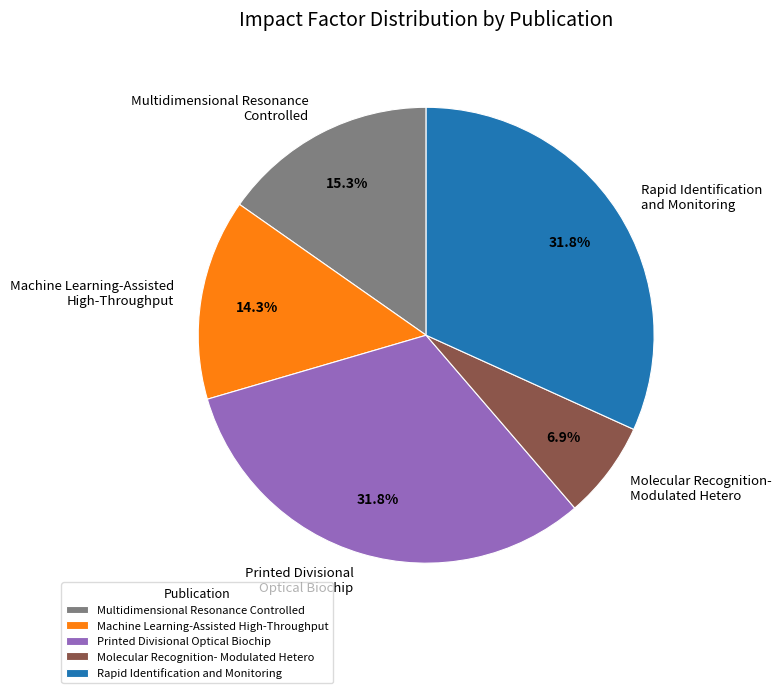

Combined, do Molecular Recognition- Modulated Hetero and Printed Divisional Optical Biochip account for over 50%?

No